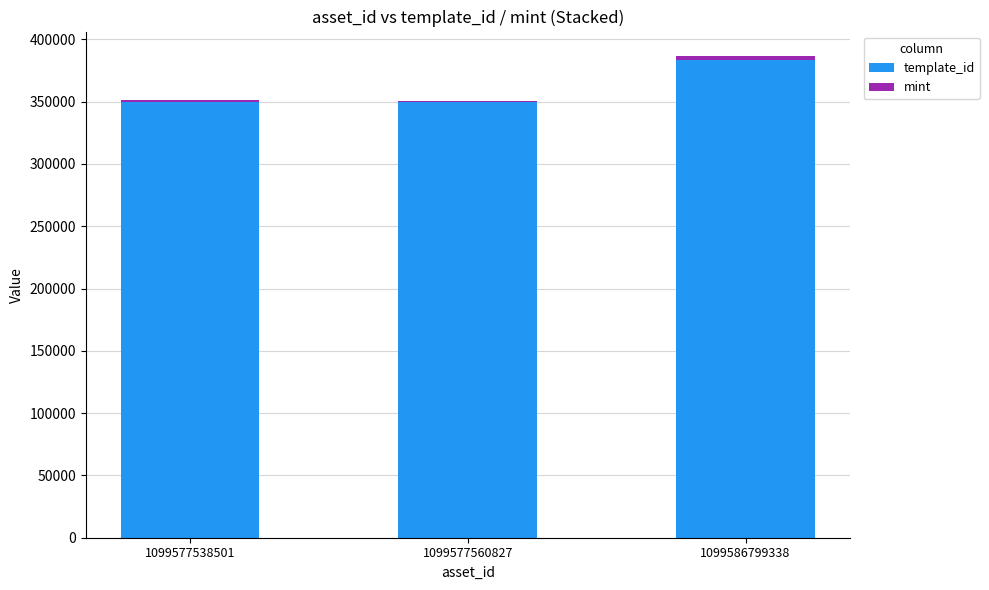

At which category is the sum across all series the highest?

1099586799338